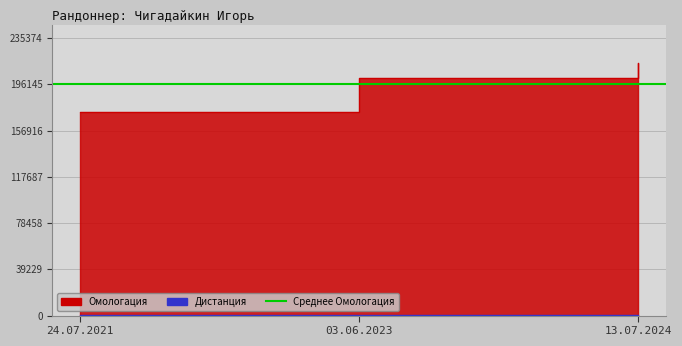

Rank the categories by value from lowest to highest.

24.07.2021, 03.06.2023, 13.07.2024